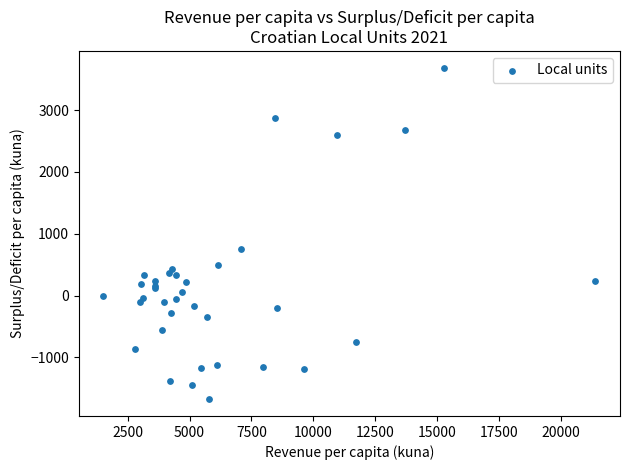

What Y value in the scatter plot is closest to 1004?

752.1